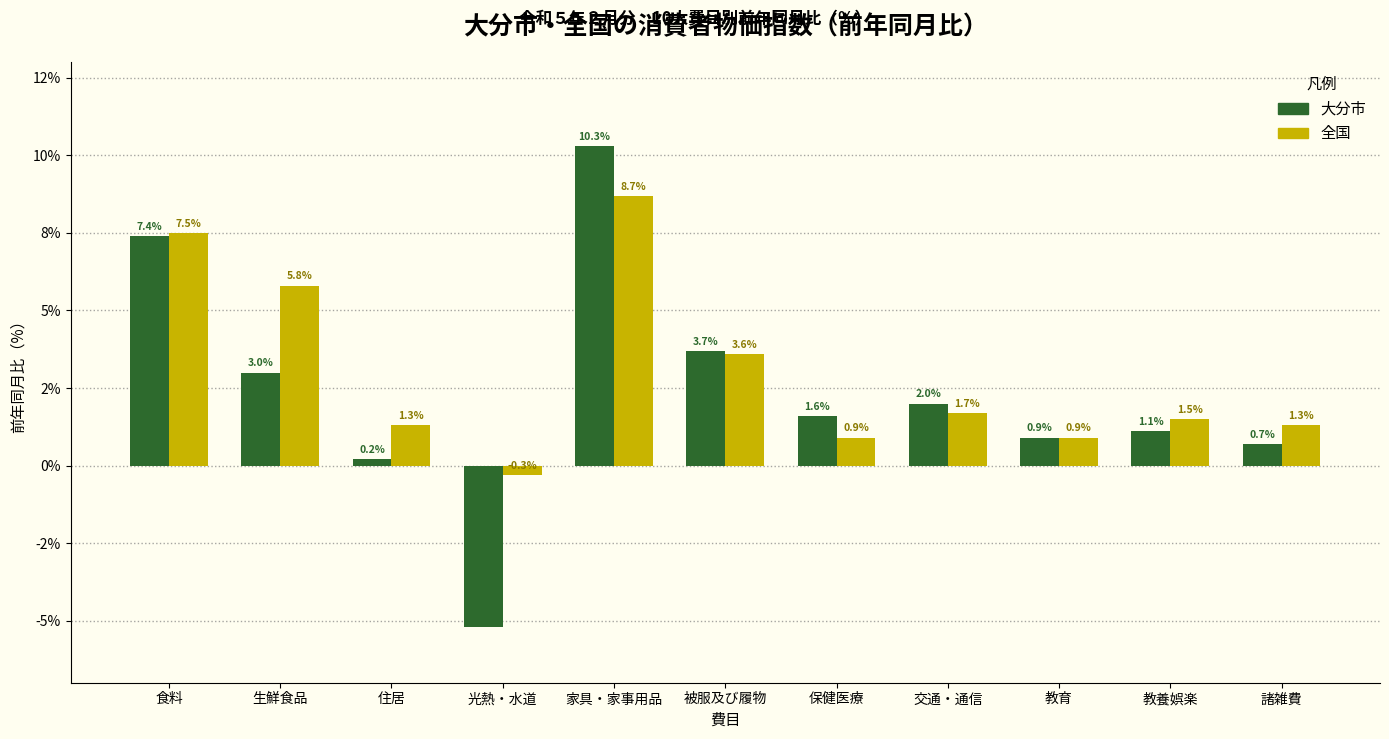

Are the bars grouped side by side (vs. stacked)?

Yes